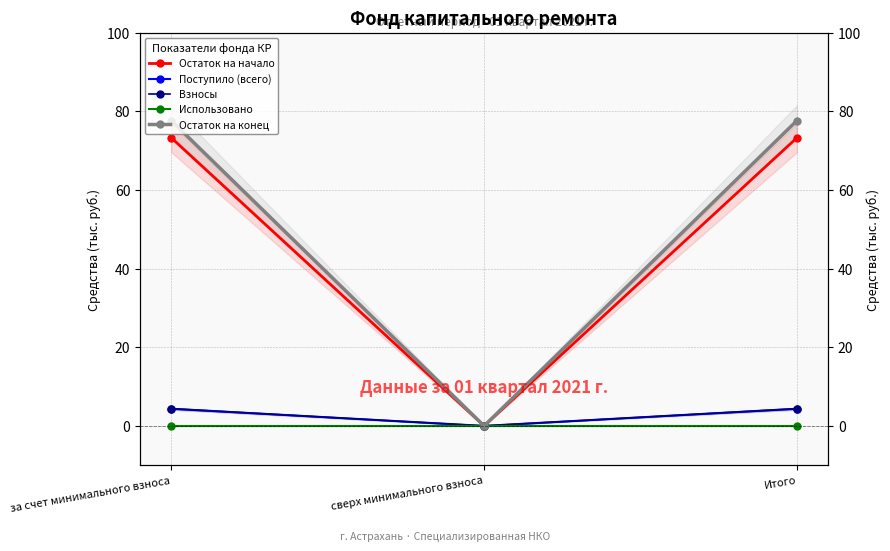

What are all the series names shown in the legend?

Остаток на начало, Поступило (всего), Взносы, Использовано, Остаток на конец